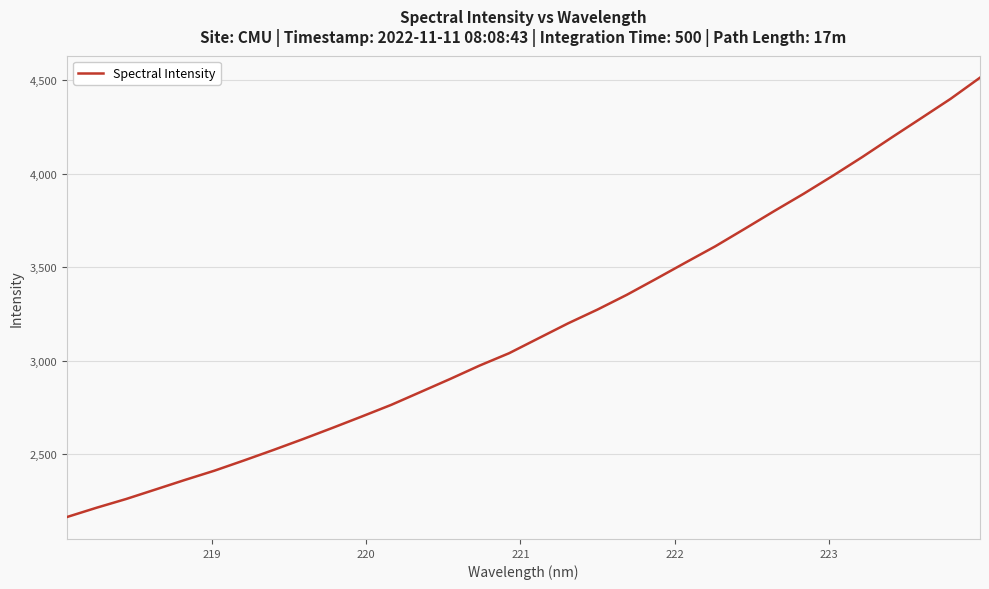

What is the maximum value shown in the chart?

4513.3